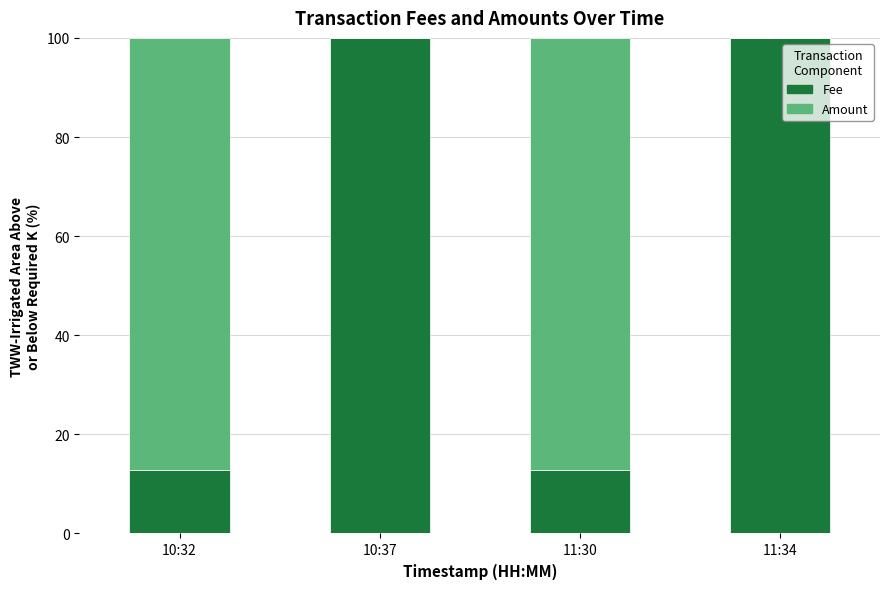

What are all the series names shown in the legend?

Fee, Amount